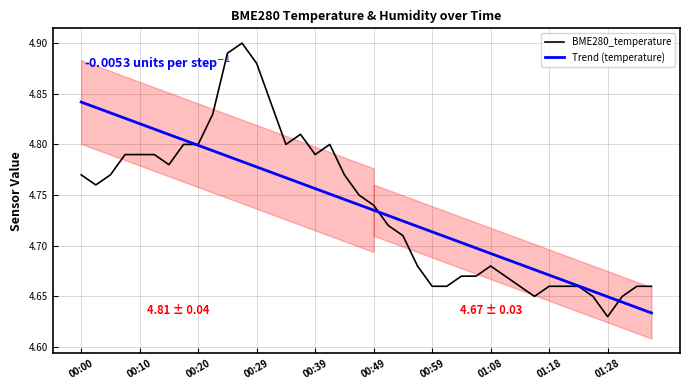

True or false: BME280_temperature and Trend (temperature) cross at least once.

True